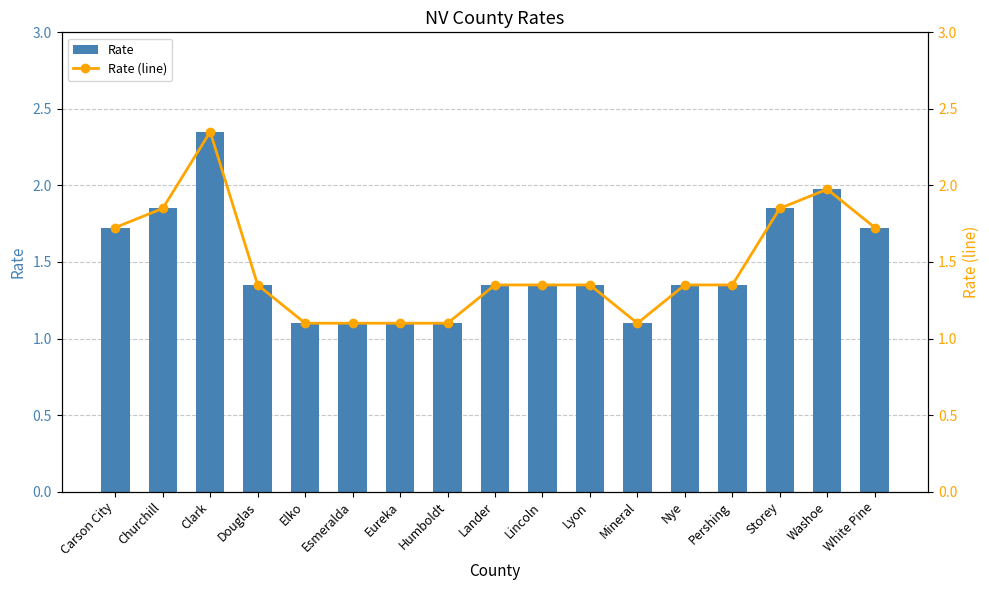

True or false: Rate (line) has a value of 1.4 at Nye.

True